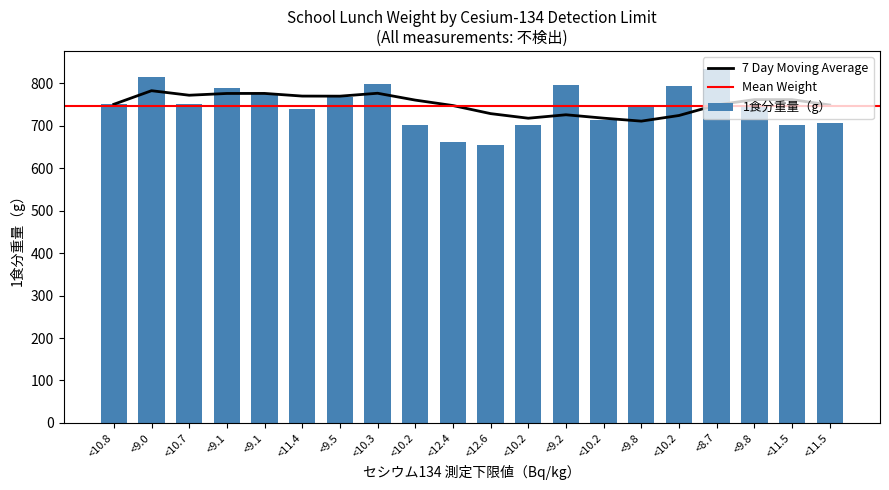

How many categories are shown in the chart?

20